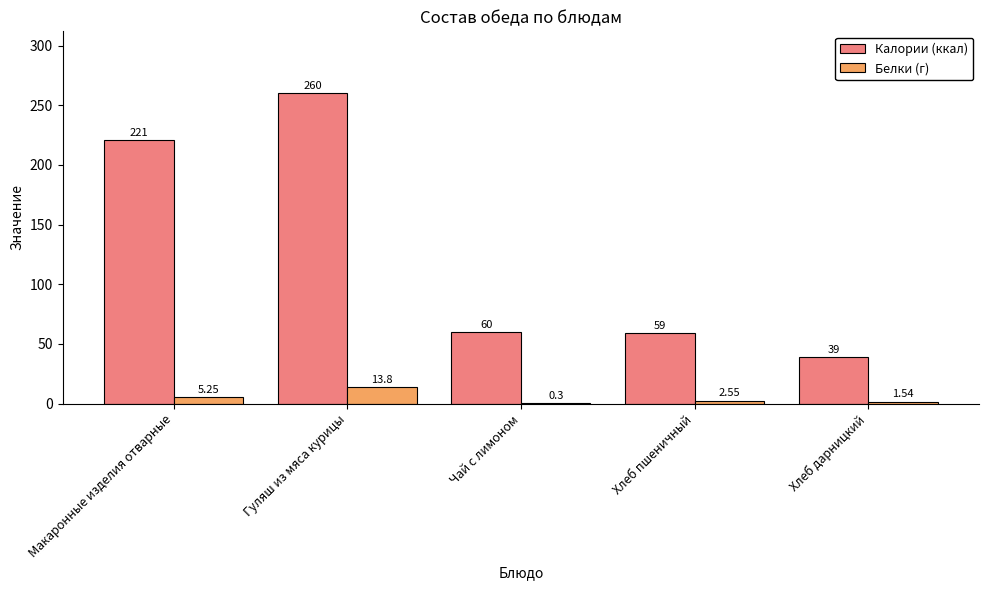

At which label is Белки (г) closest to 7?

Макаронные изделия отварные